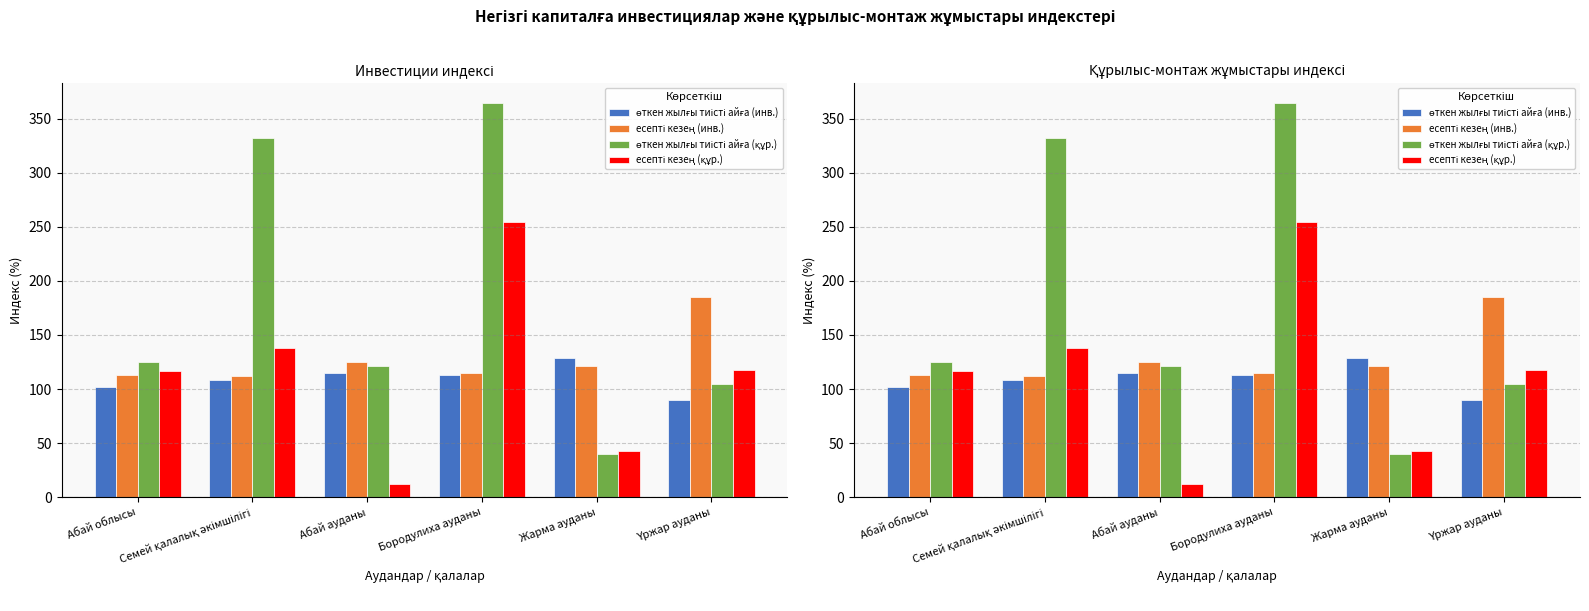

Is the value of өткен жылғы тиісті айға (құр.) at Бородулиха ауданы greater than the value of есепті кезең (құр.) at Бородулиха ауданы?

Yes